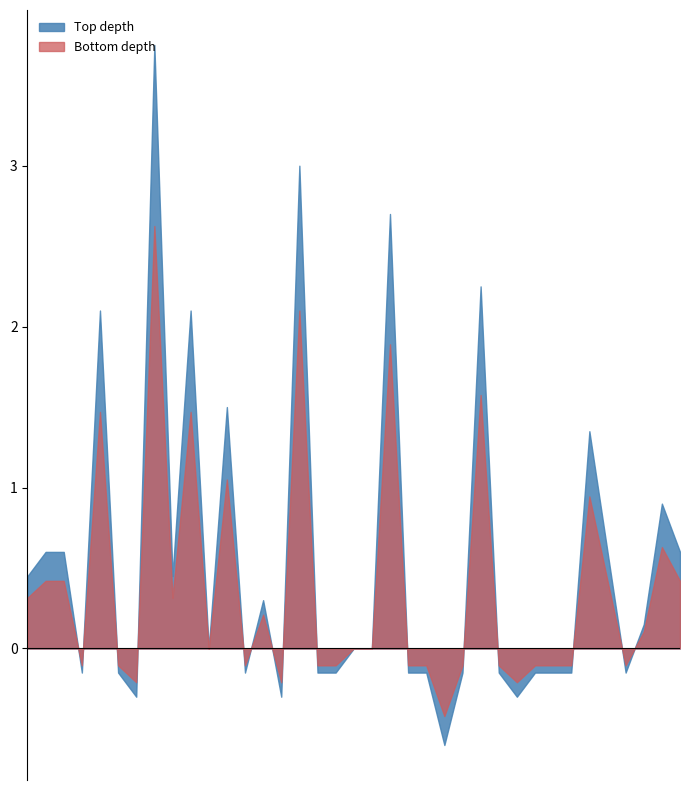

True or false: Bottom and Top intersect in this chart.

False